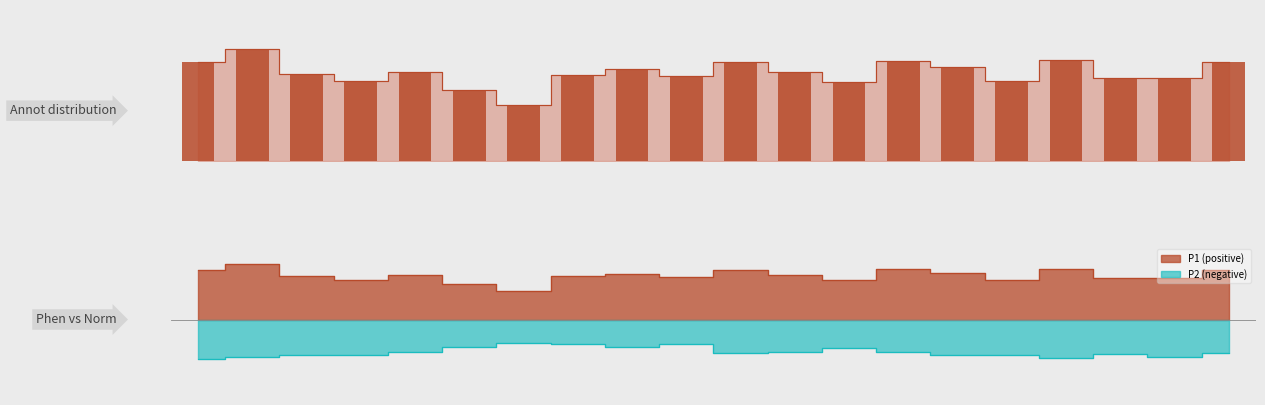

Rank the series at 03:33 from highest to lowest value.

P1, P2